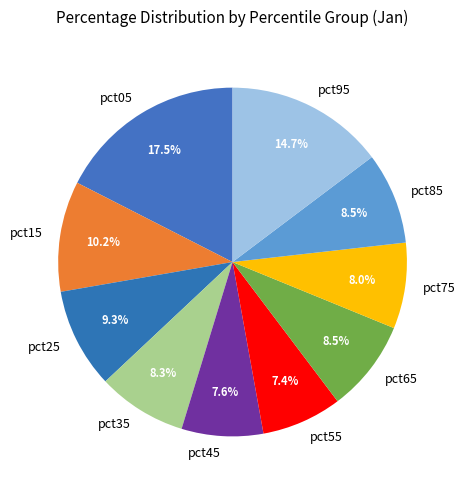

Combined, do pct85 and pct45 account for over 50%?

No